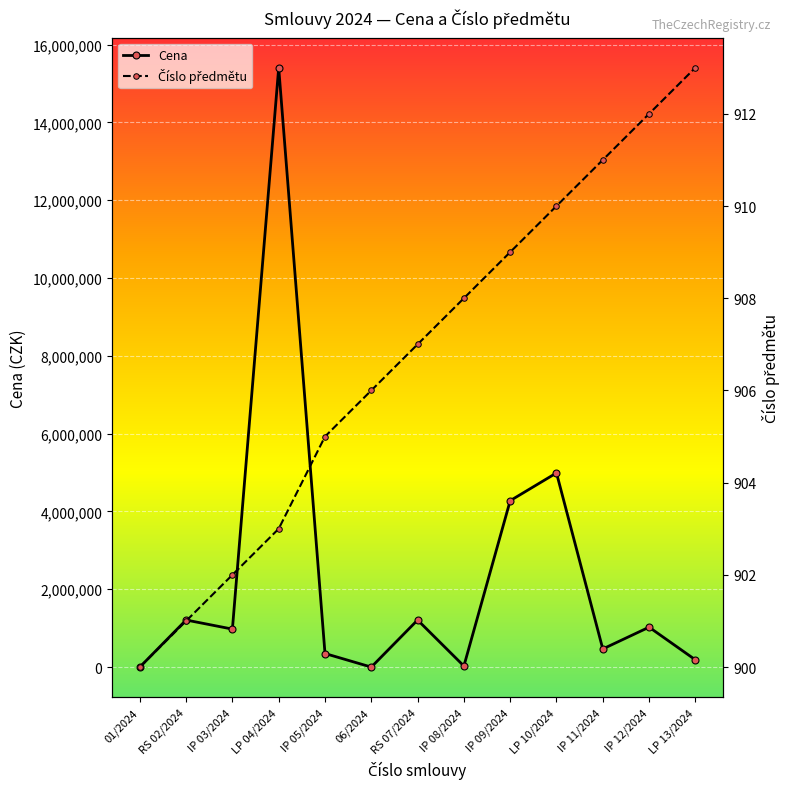

Is it true that Cena equals 1210000.0 at RS 02/2024?

True